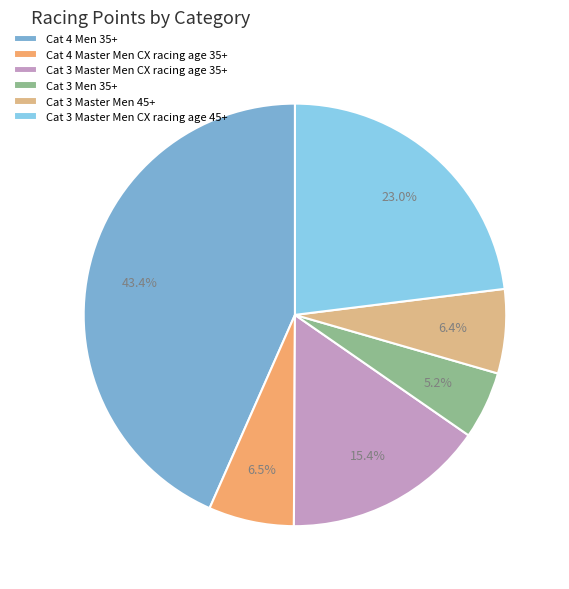

Which has a higher value, Cat 3 Master Men CX racing age 35+ or Cat 3 Men 35+?

Cat 3 Master Men CX racing age 35+